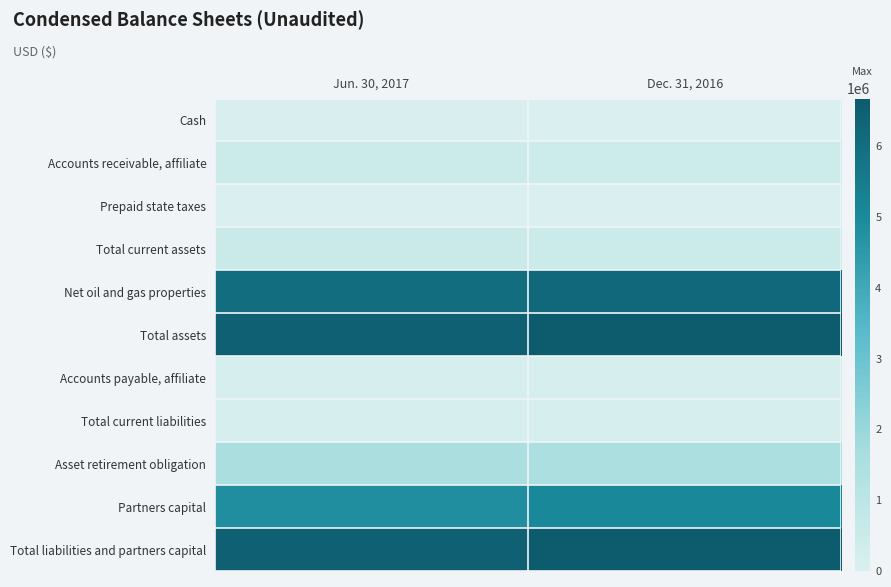

Reading right to left, list all the values displayed in this chart.

Cash: Dec. 31, 2016=25288	Jun. 30, 2017=42444
Accounts receivable, affiliate: Dec. 31, 2016=449777	Jun. 30, 2017=479532
Prepaid state taxes: Dec. 31, 2016=193	Jun. 30, 2017=479
Total current assets: Dec. 31, 2016=475258	Jun. 30, 2017=522455
Net oil and gas properties: Dec. 31, 2016=6199796	Jun. 30, 2017=5976311
Total assets: Dec. 31, 2016=6675054	Jun. 30, 2017=6498766
Accounts payable, affiliate: Dec. 31, 2016=115022	Jun. 30, 2017=117285
Total current liabilities: Dec. 31, 2016=115022	Jun. 30, 2017=117285
Asset retirement obligation: Dec. 31, 2016=1518996	Jun. 30, 2017=1554572
Partners capital: Dec. 31, 2016=5041036	Jun. 30, 2017=4826909
Total liabilities and partners capital: Dec. 31, 2016=6675054	Jun. 30, 2017=6498766